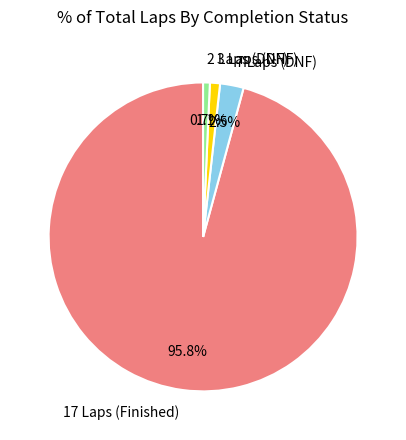

Do 17 Laps (Finished) and 7 Laps (DNF) together represent more than half of the pie?

Yes